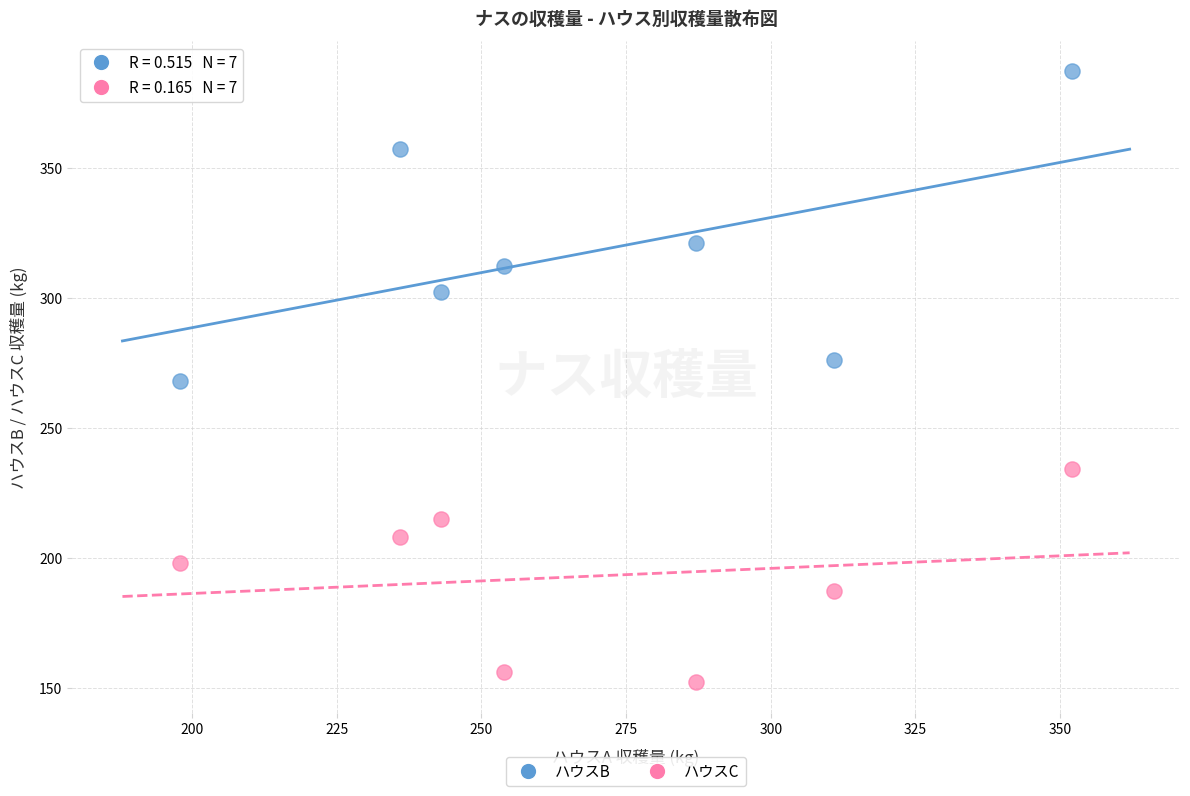

Which series has the largest Y range (max minus min)?

ハウスB